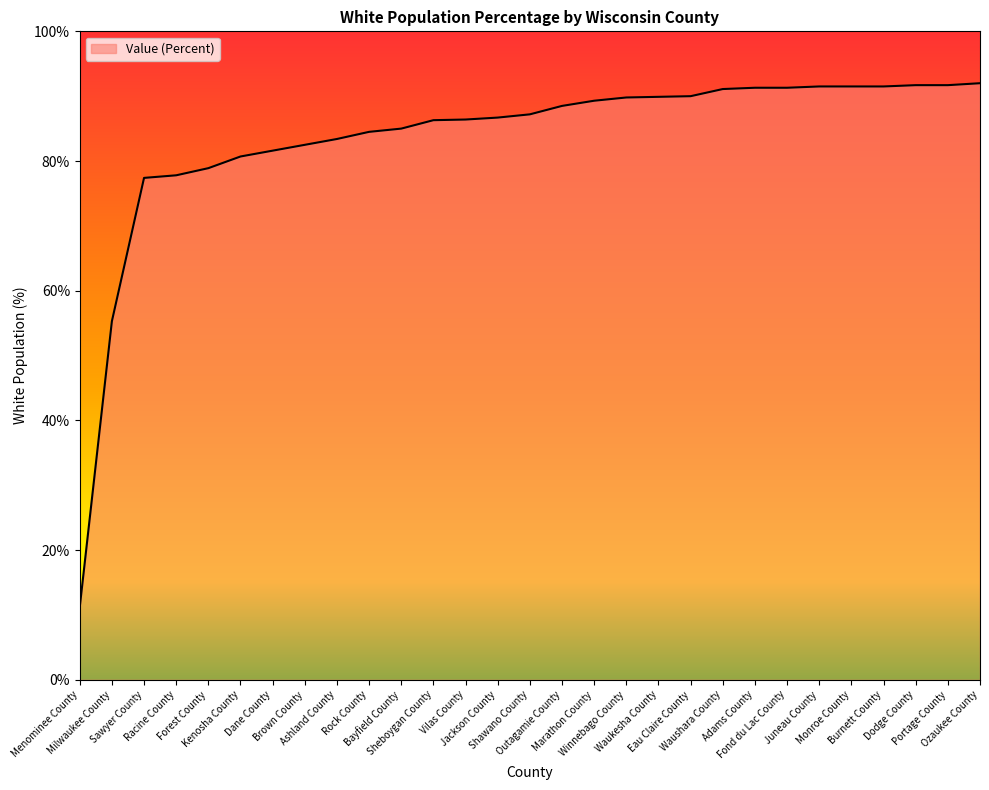

What is the greatest value displayed?

92.0